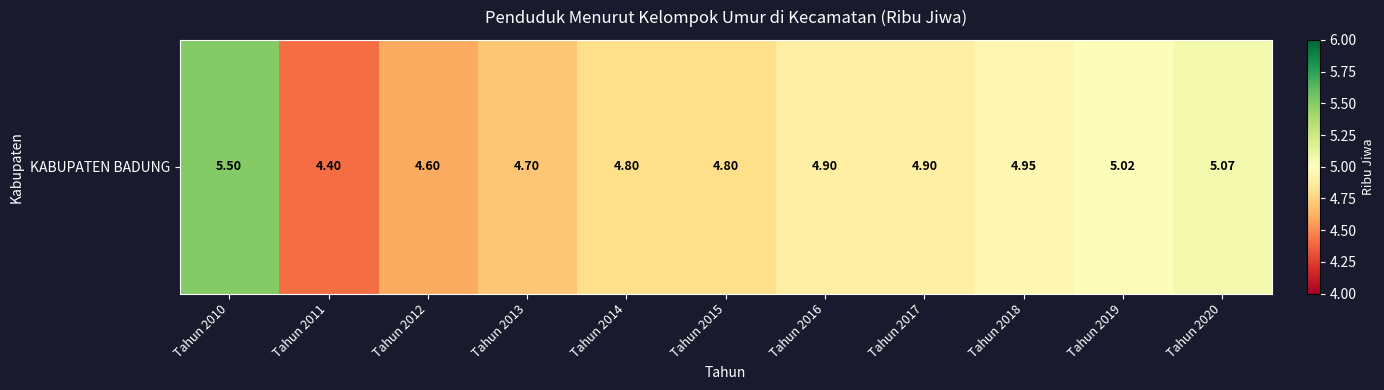

What is the sum of the values at Tahun 2016 and Tahun 2010?

10.4